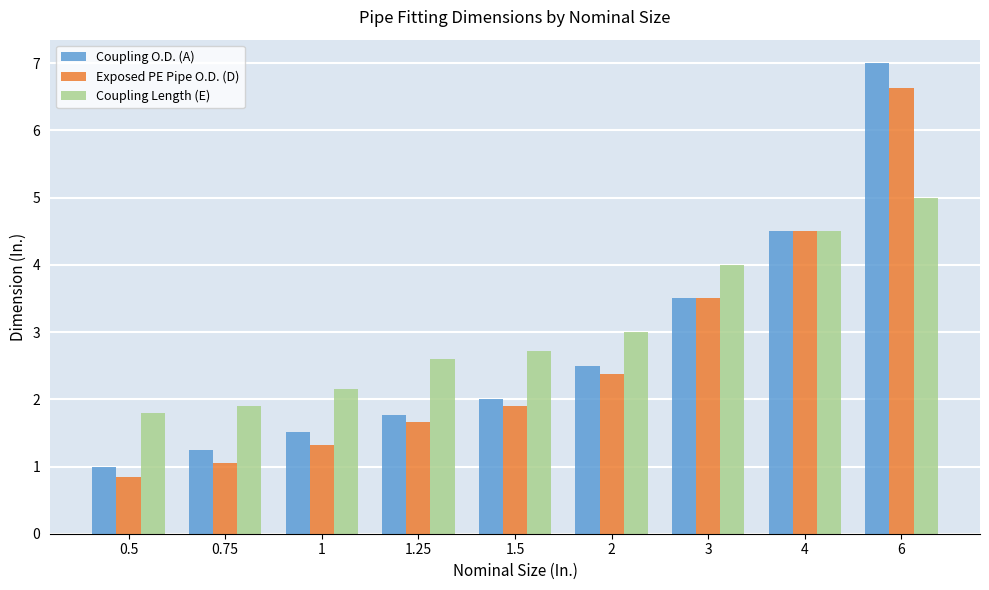

Count the number of data series in this chart.

3